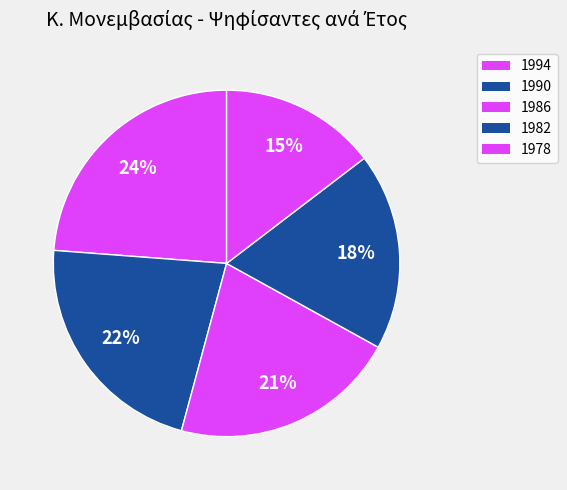

Which category has the biggest portion of the pie?

1994